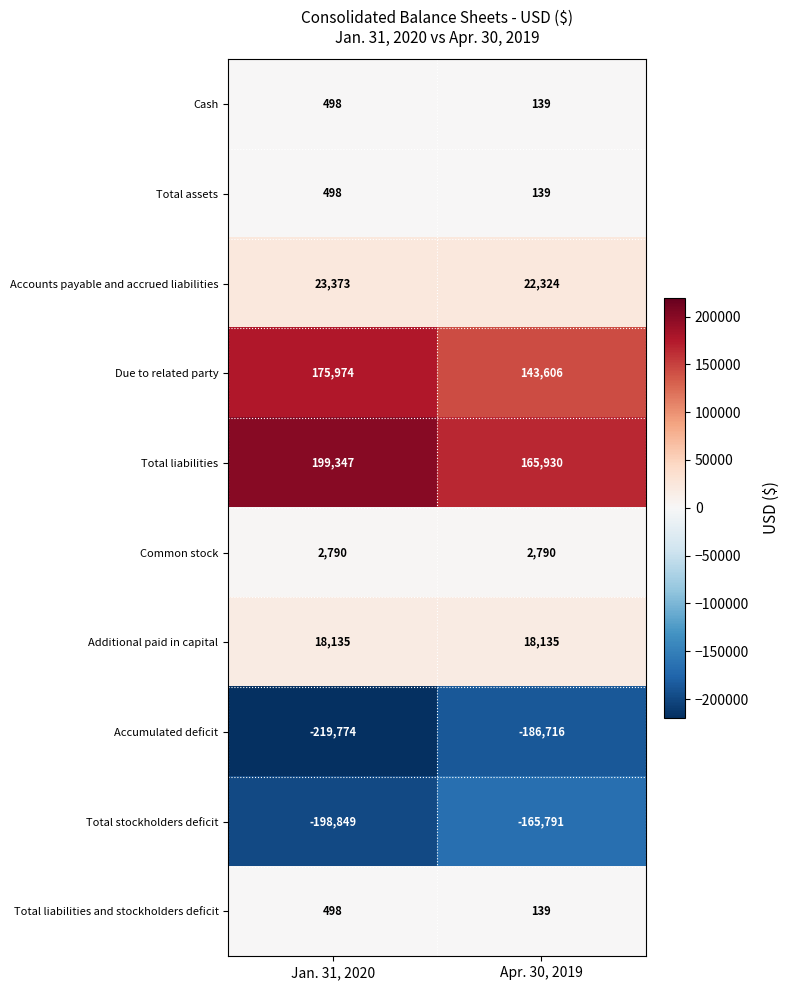

At which label is Total liabilities and stockholders deficit closest to 318?

Apr. 30, 2019